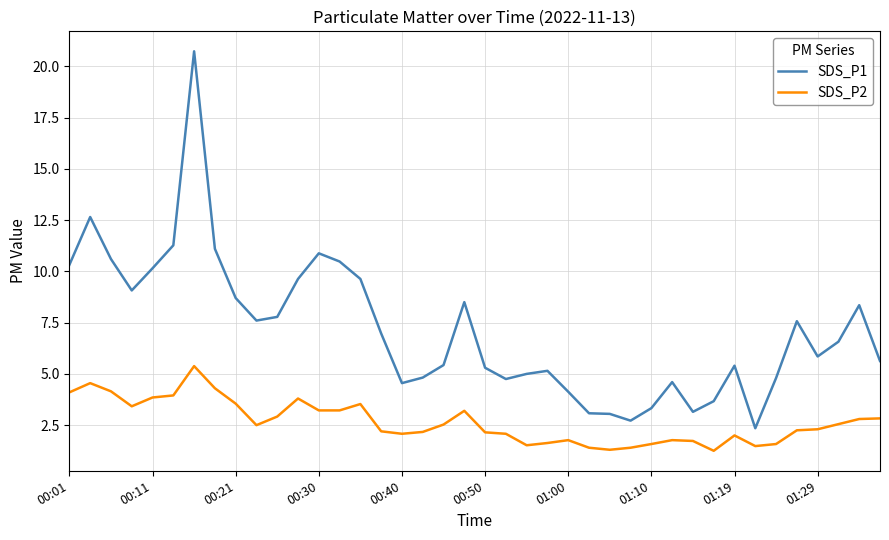

What is the difference between the second highest and minimum values in the SDS_P2 series?

3.3